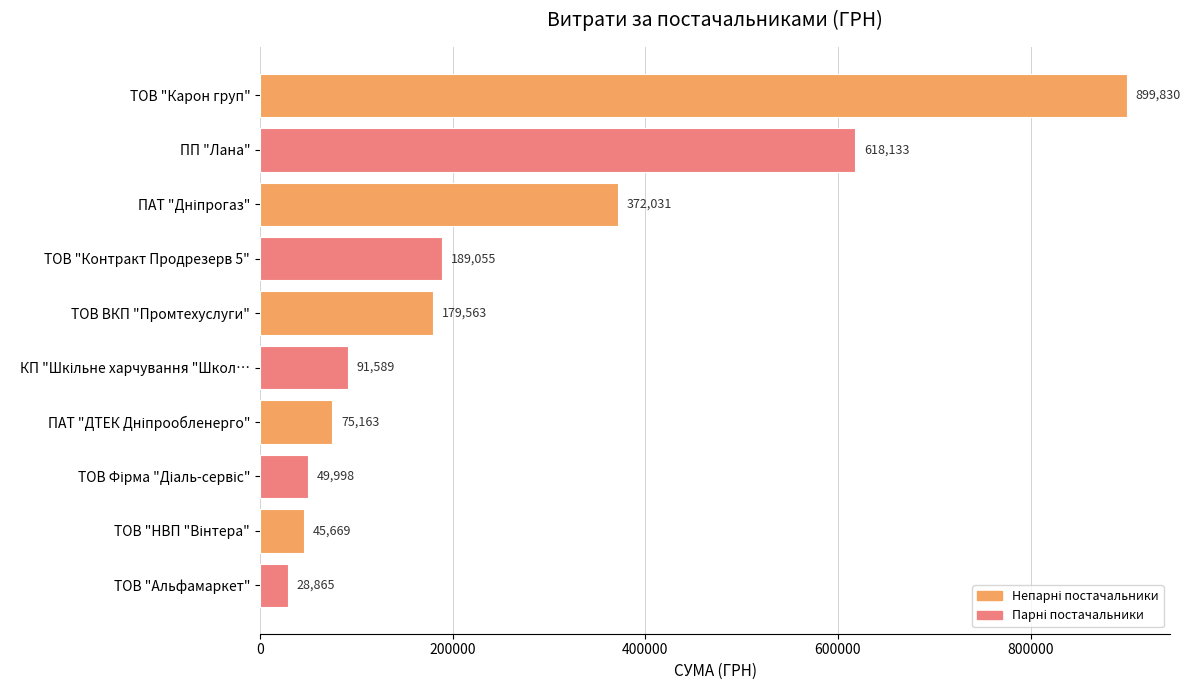

Is it true that the value at ПП "Лана" is 618133.2?

True